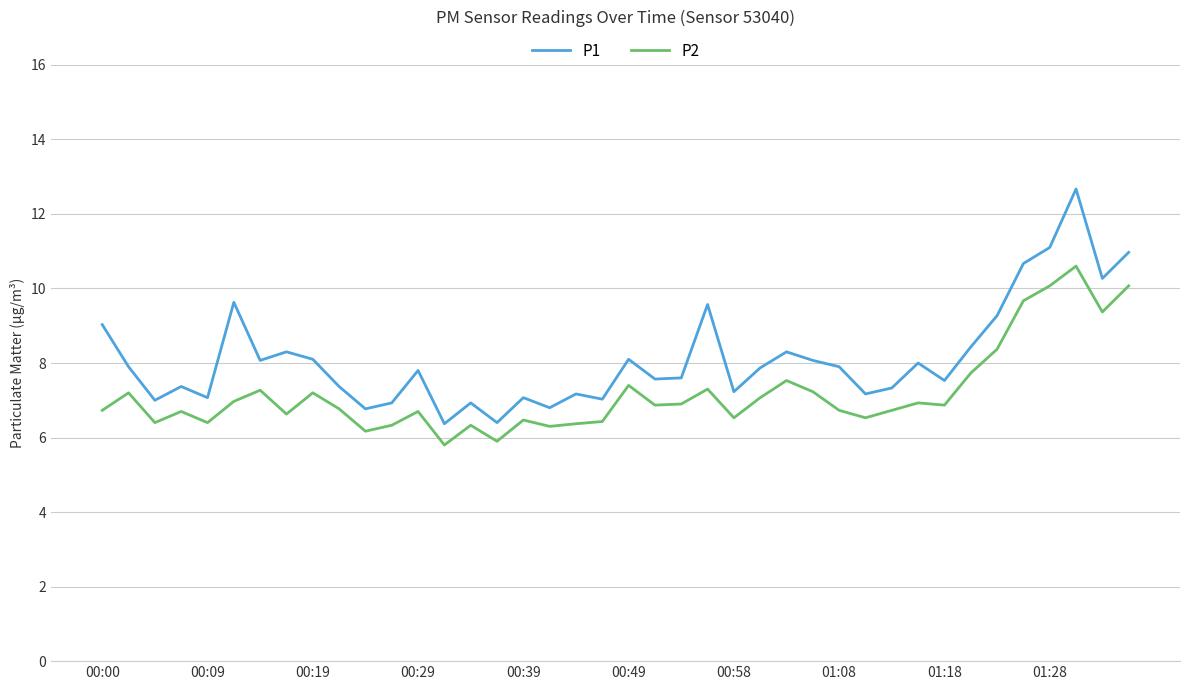

How many series are shown in this chart?

2